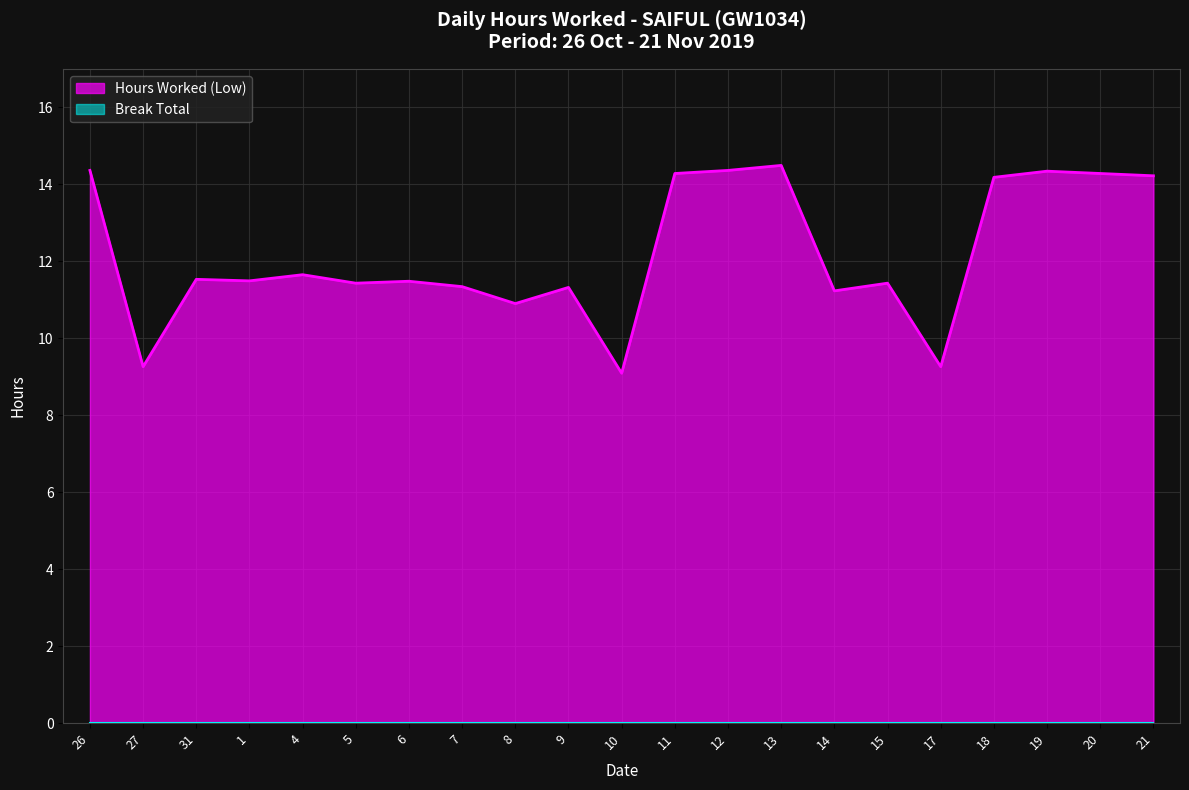

Which has a higher value, 11 or 13?

13